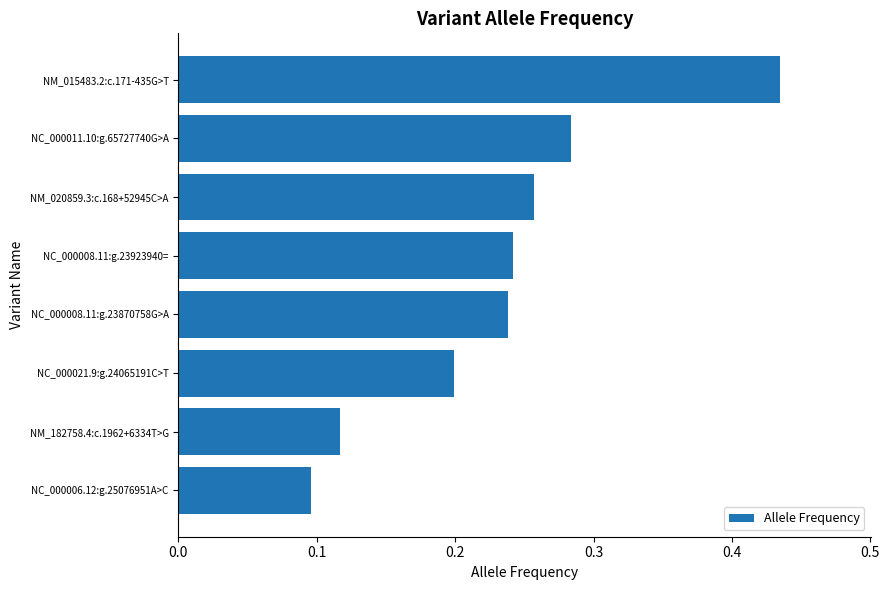

What is the sum of all values?

1.9